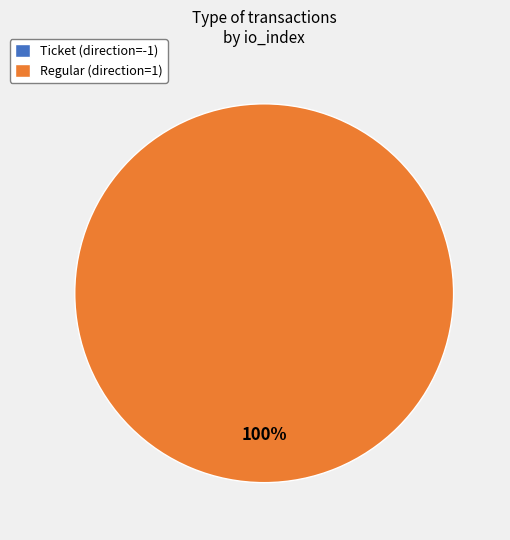

True or false: Regular (direction=1) accounts for 99% of the total.

False